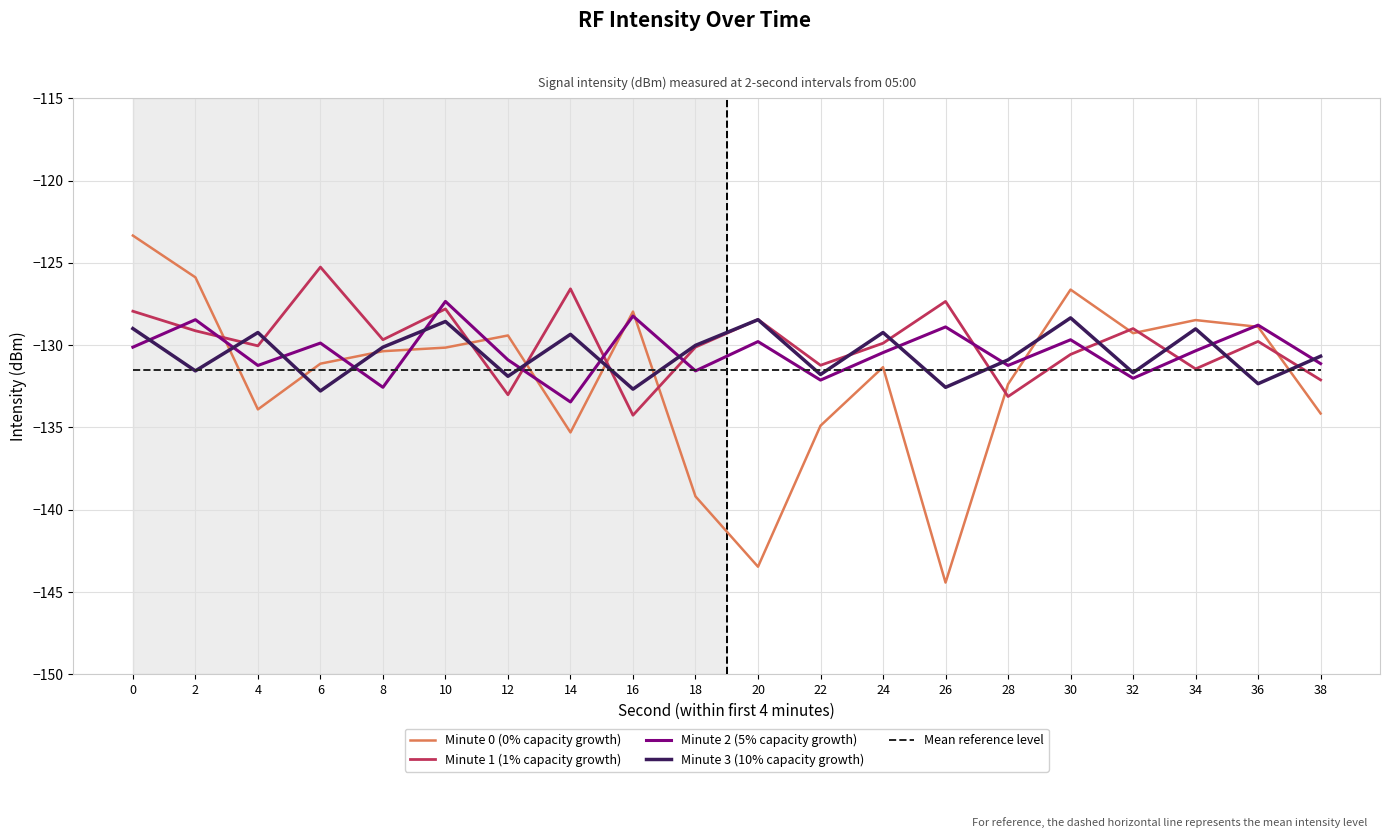

Is the value of Minute 3 (10% capacity growth) at 6 greater than the value of Mean reference level at 20?

No